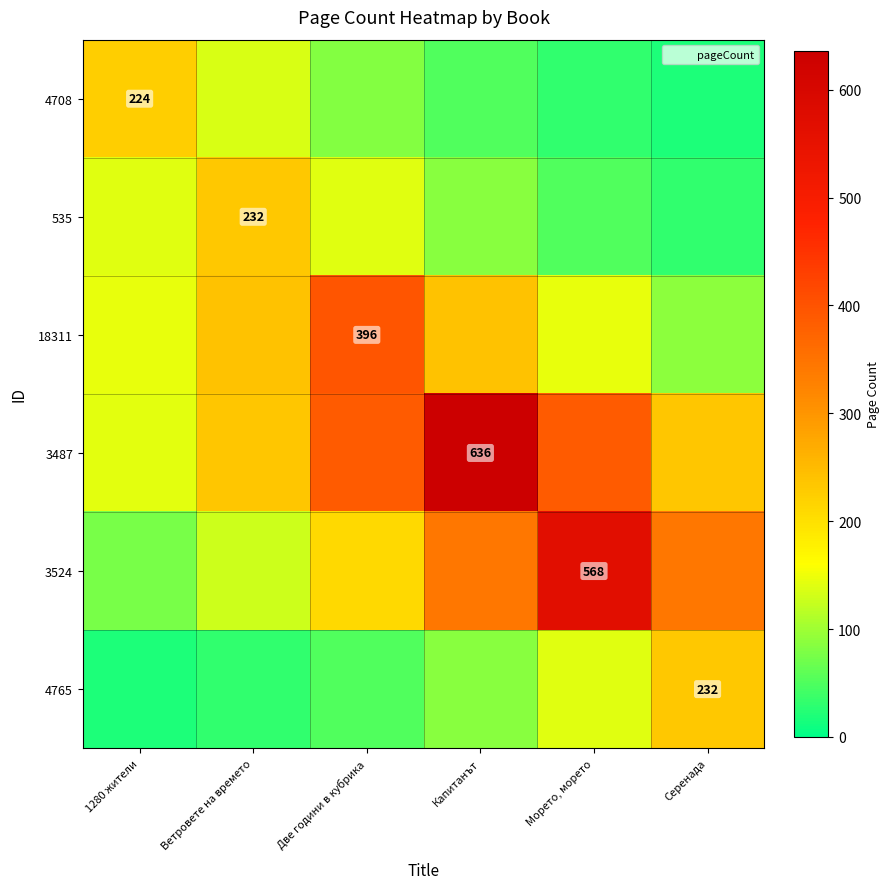

What is the spread (max minus min) of values at Капитанът?

586.0